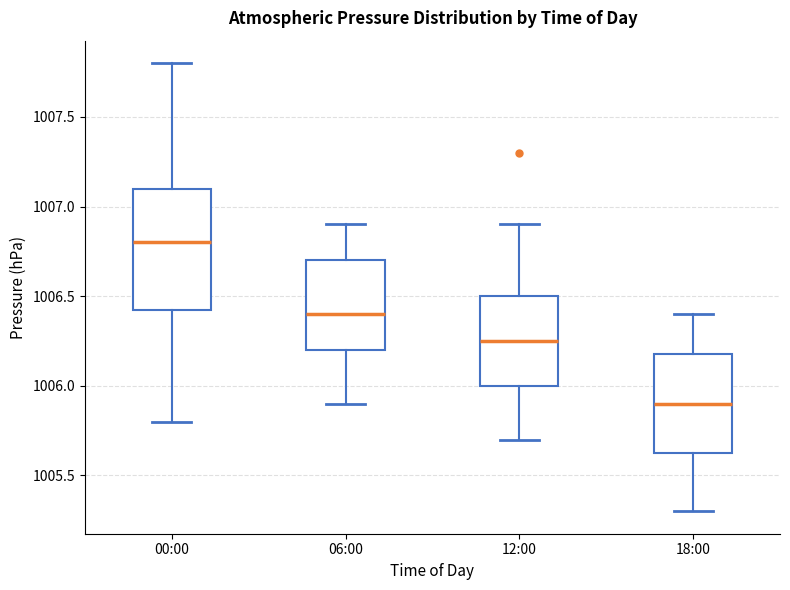

Which box has the lowest median line?

18:00